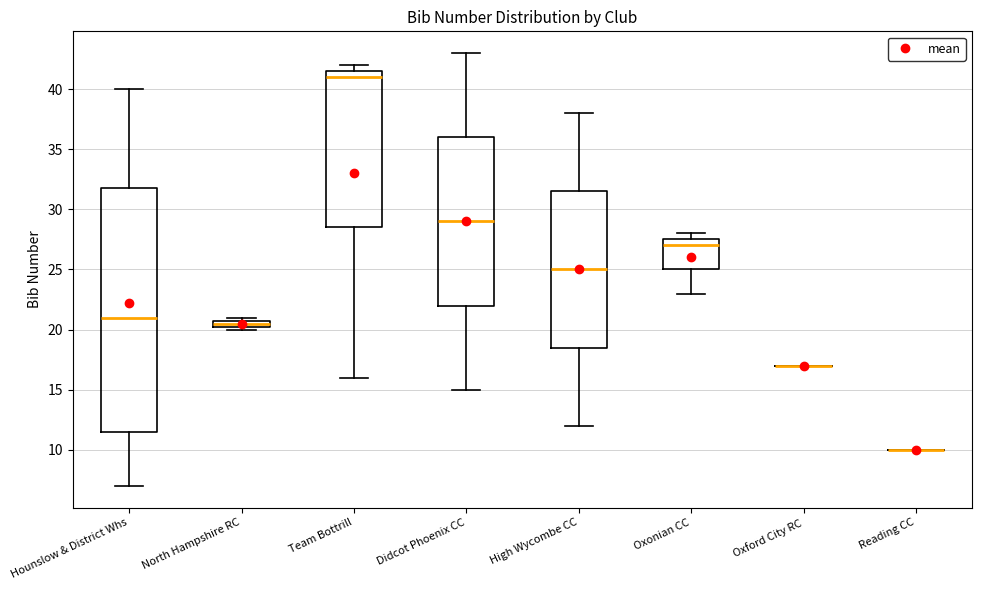

Where does the median line of the box for Team Bottrill sit on the y-axis? The values are not printed on the chart, so give them approximately, as read against the axis.

41.0